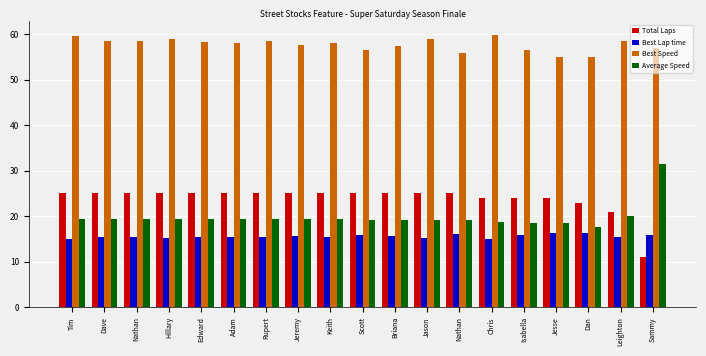

How many categories are shown in the chart?

19